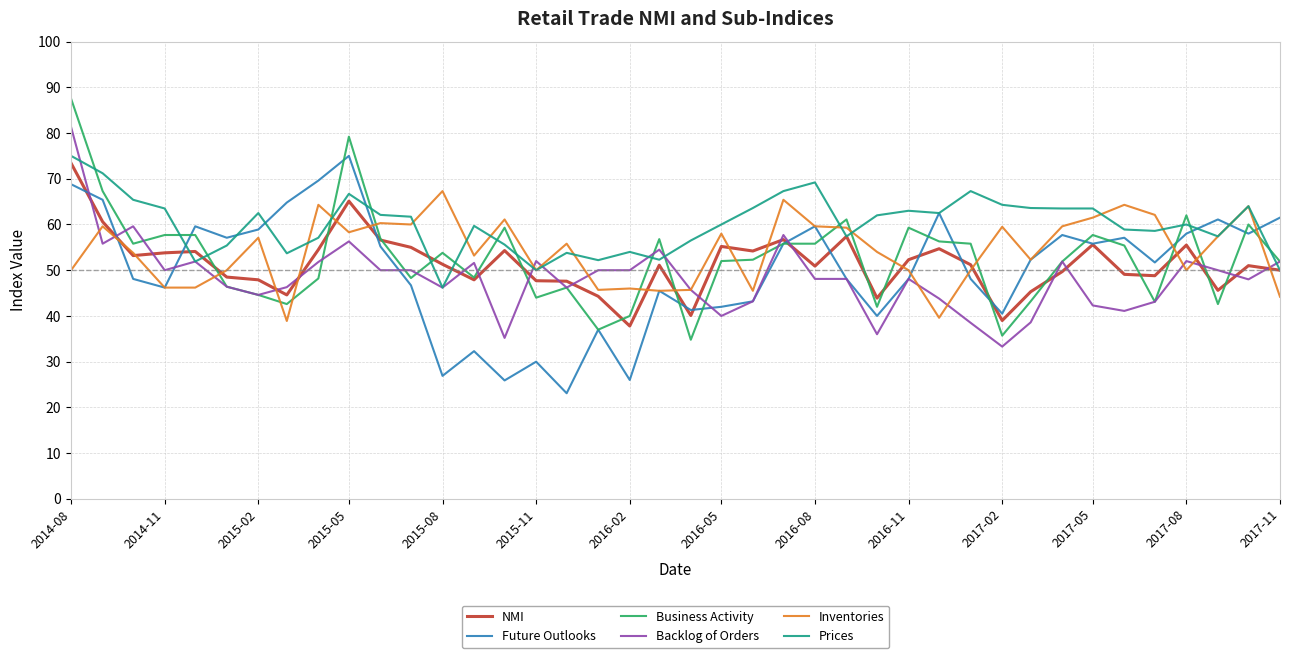

True or false: Business Activity and Prices cross at least once.

True